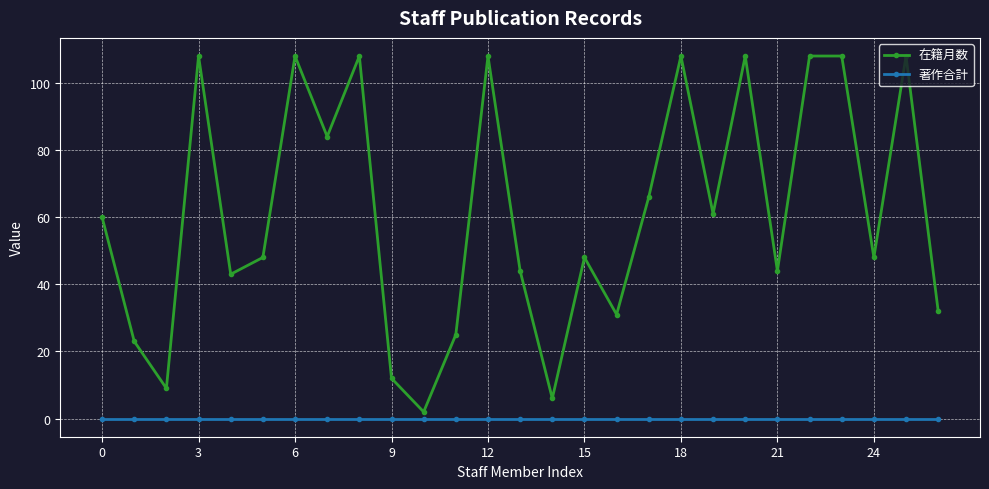

True or false: 著作合計 and 在籍月数 cross at least once.

False